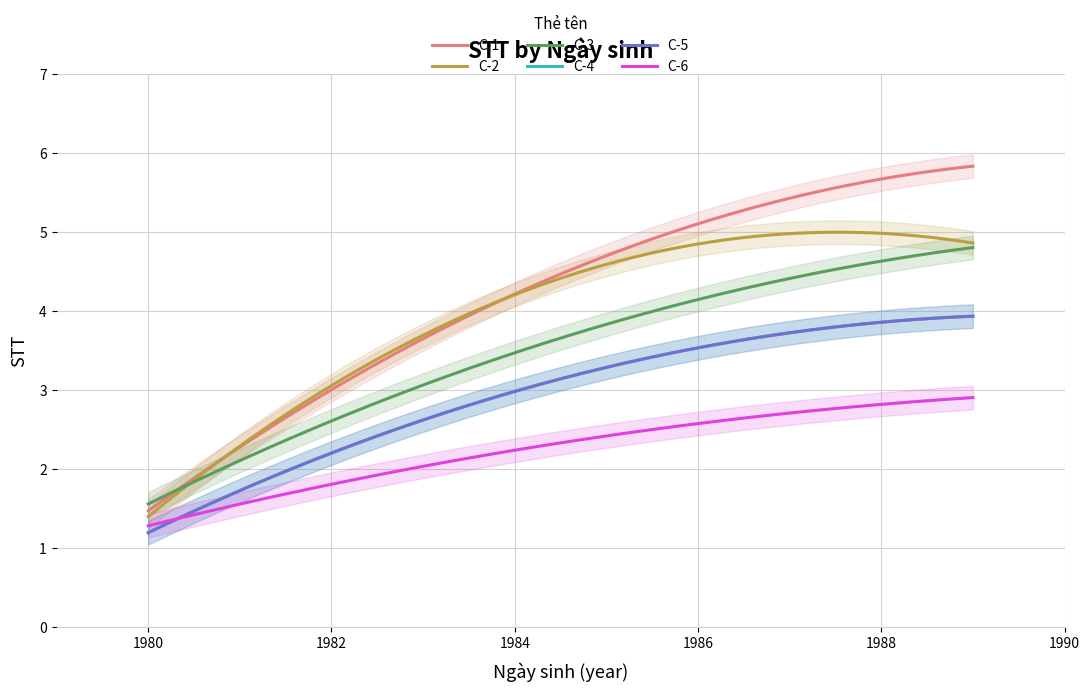

How many categories are shown in the chart?

6